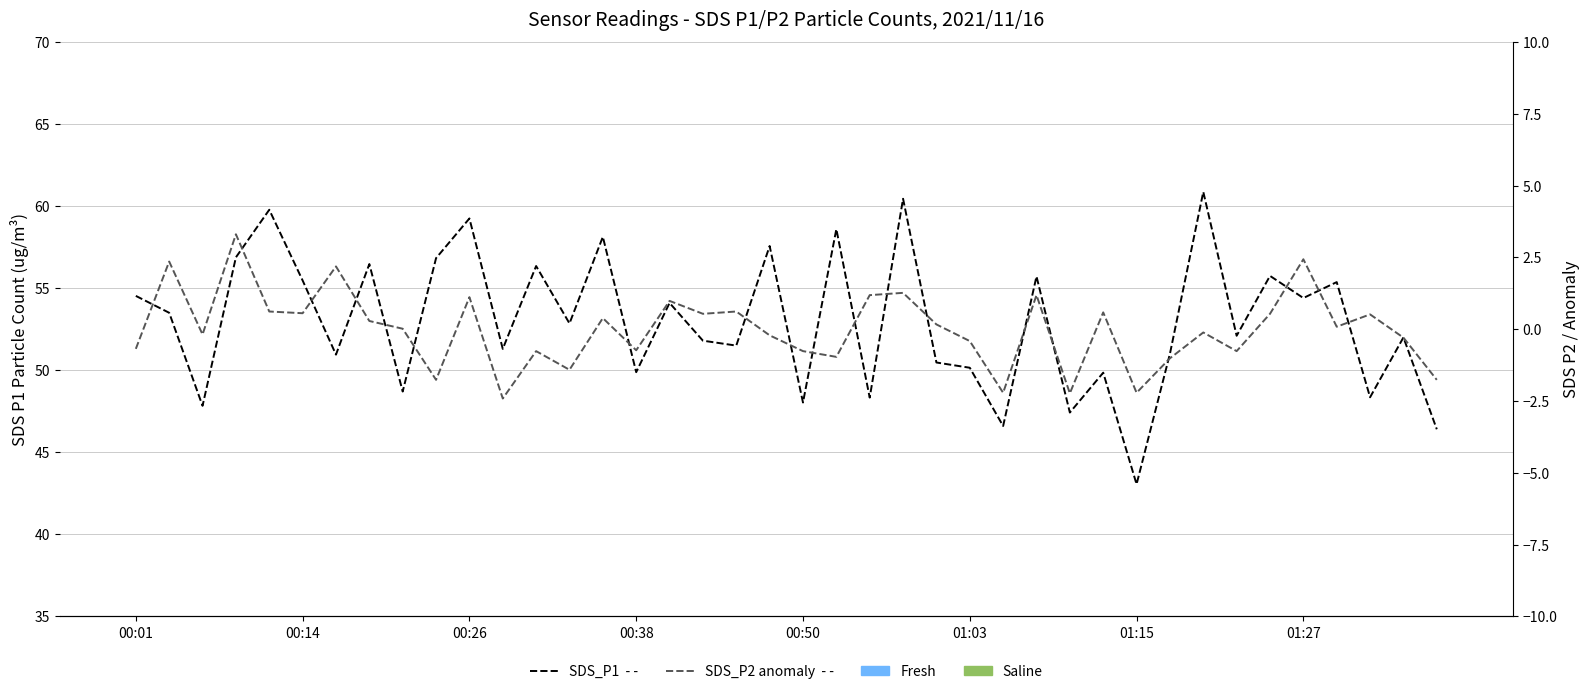

What value does the SDS_P2 anomaly series have at 01:27?

2.4